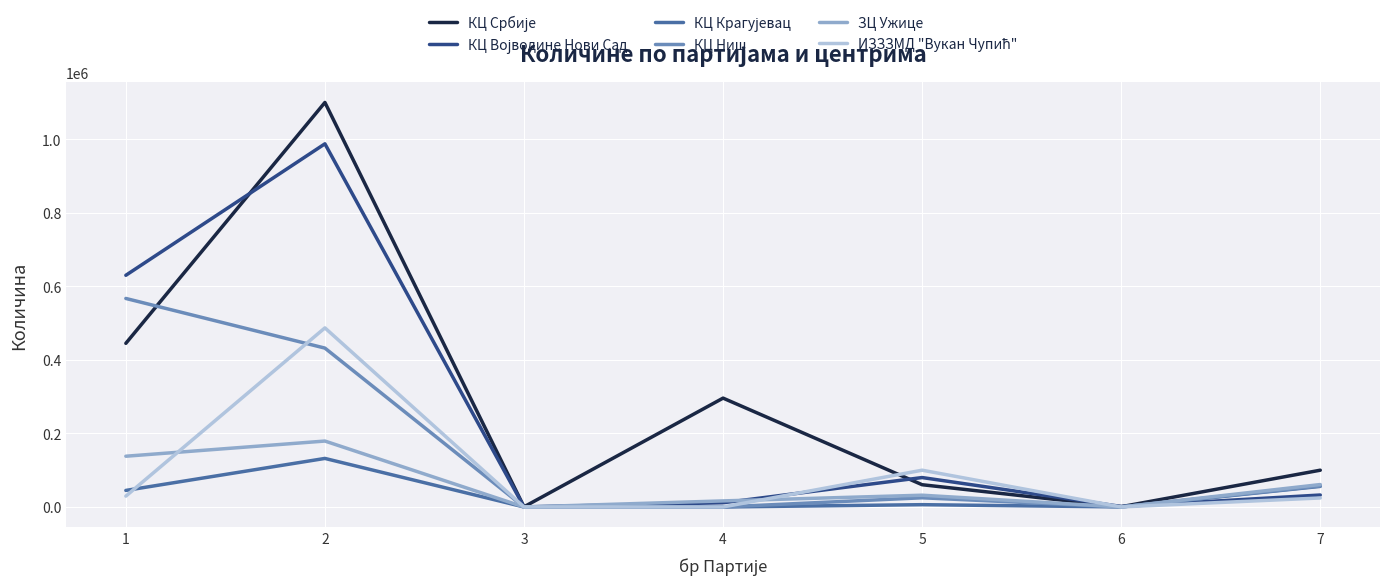

Which label corresponds to the largest value in the chart?

2